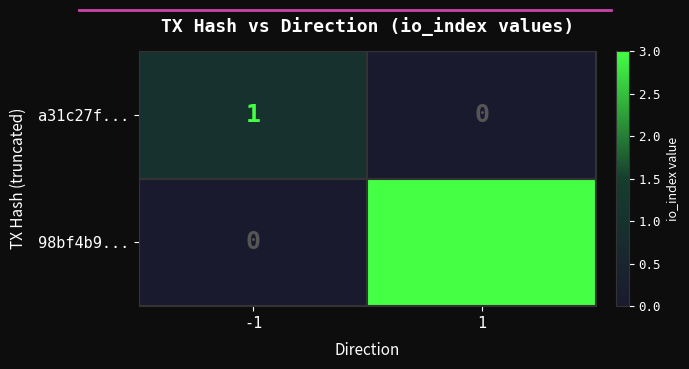

Which series has the widest spread of values?

98bf4b9...